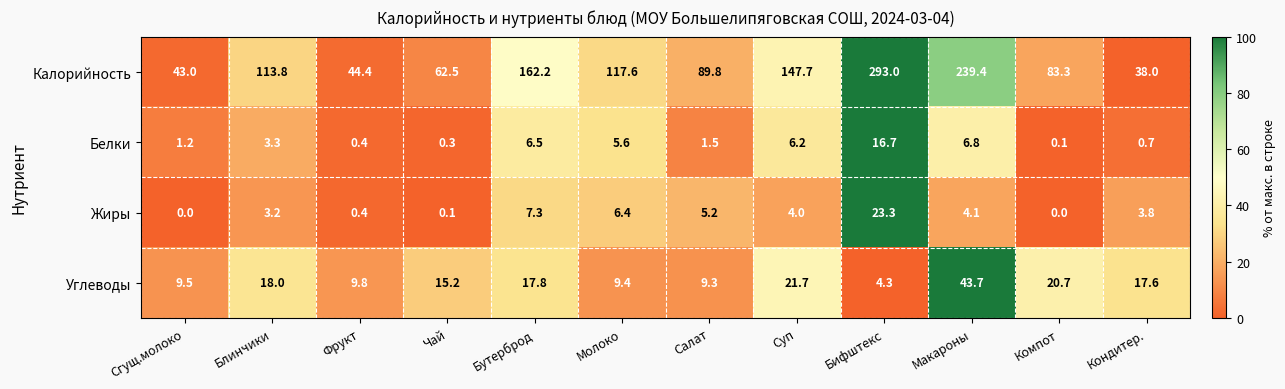

What is the sum of all Белки values?

49.3